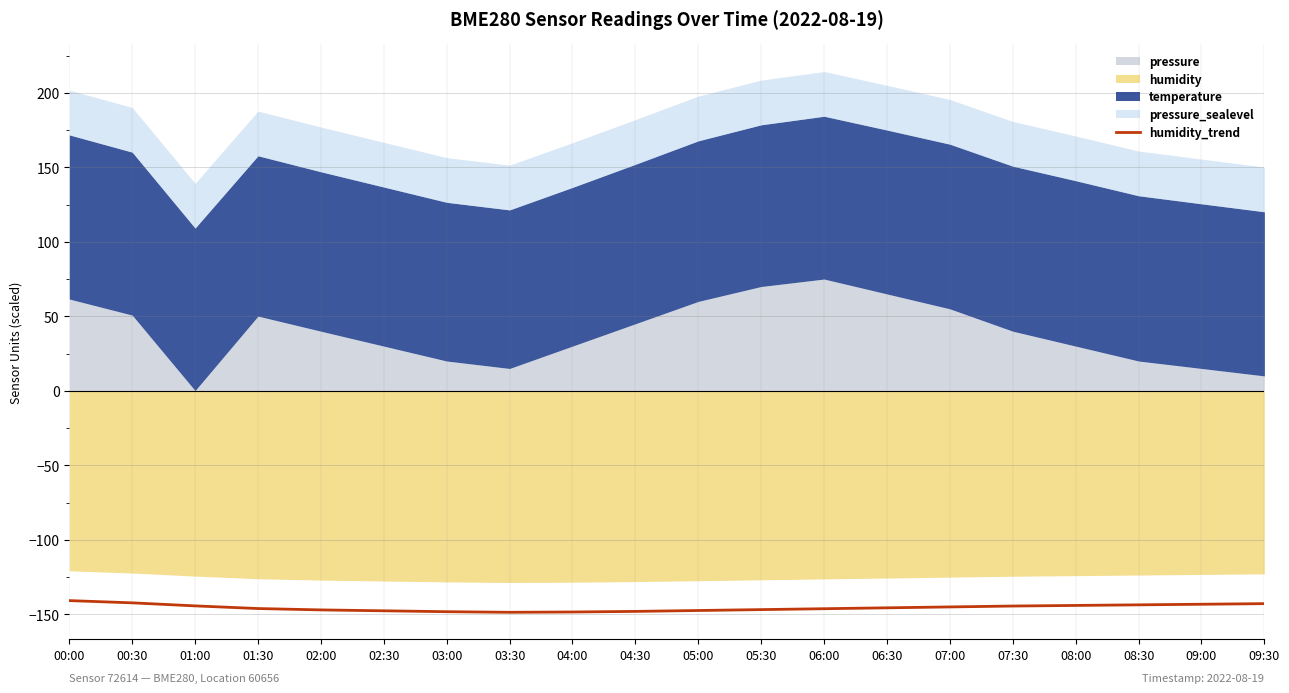

Is it true that humidity_trend equals -144.3 at 01:00?

True